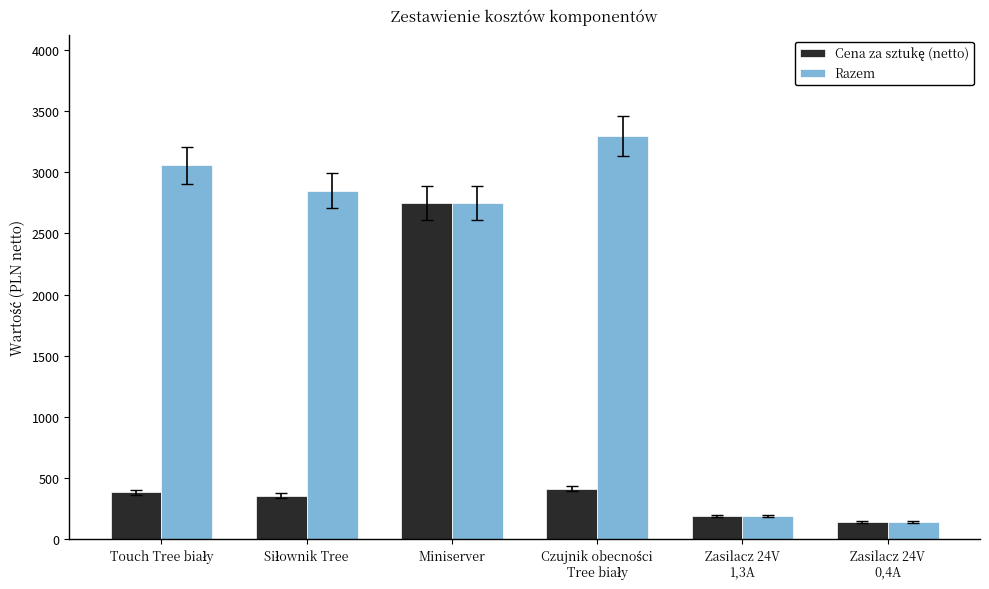

What is the average value of the Razem series?

2046